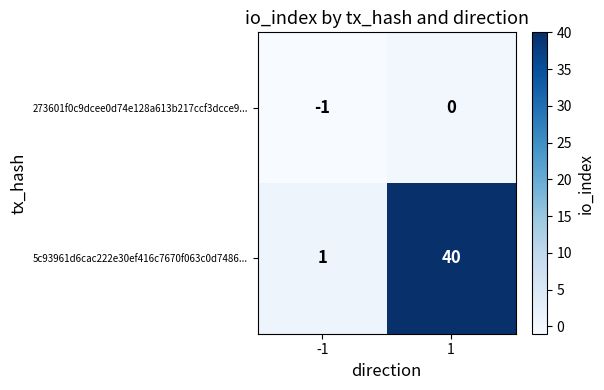

Which category has the lowest value across all series?

-1